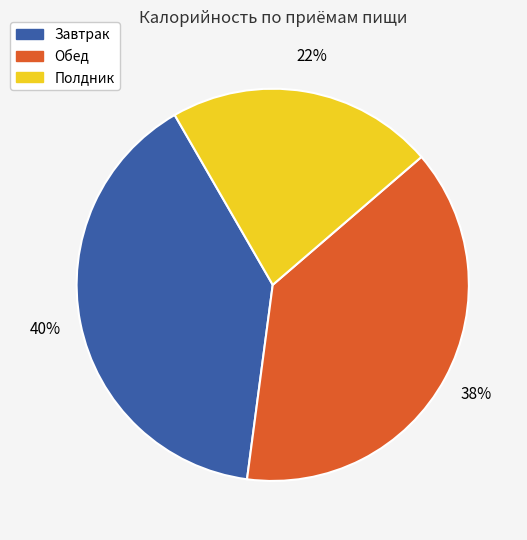

Which has a higher value, Обед or Полдник?

Обед